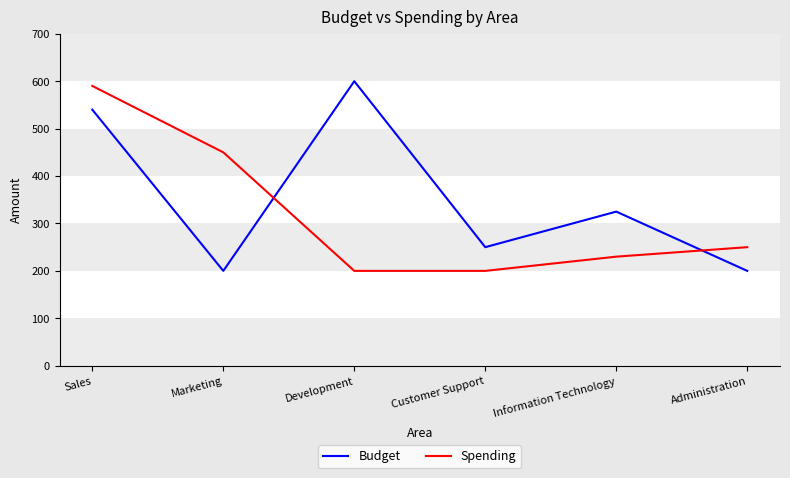

Rank the series by their average value, from lowest to highest.

Spending, Budget